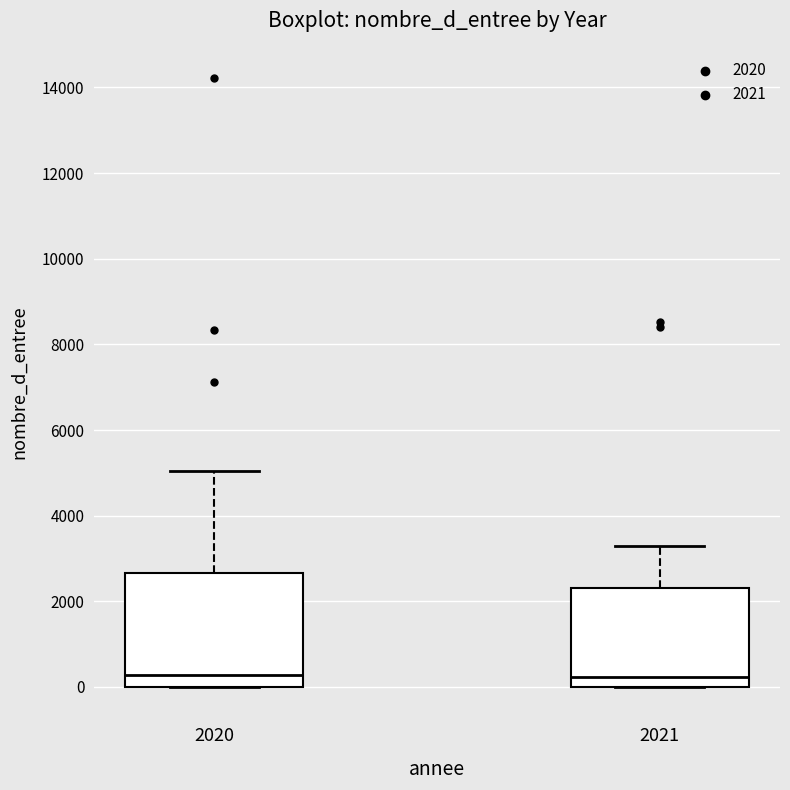

Reading left to right, read every box against the y-axis: the position of its median line, the range the box covers, and the ends of its whiskers. The values are not printed on the chart, so give them approximately, as read against the axis.

2020: median 200, box 0 to 2600, whiskers 0 to 5000
2021: median 200, box 0 to 2400, whiskers 0 to 3200